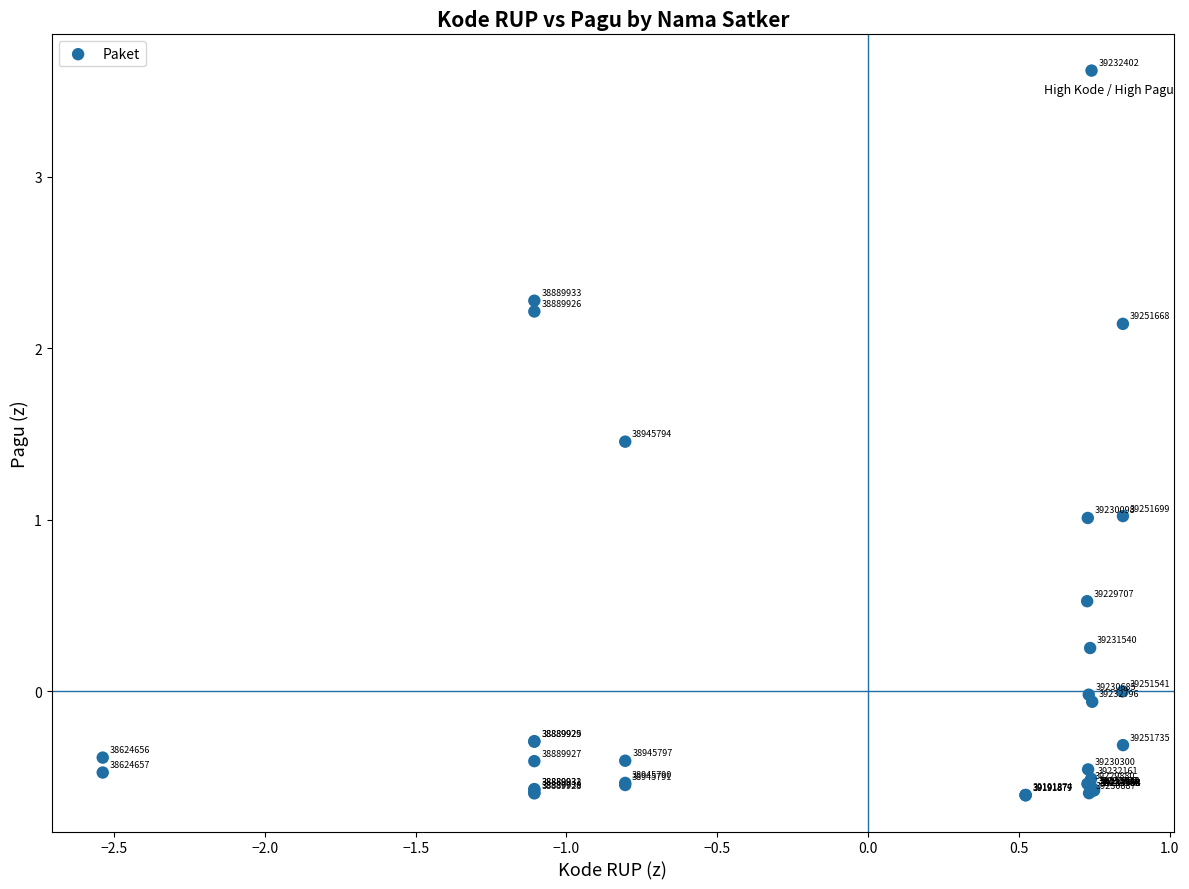

What Y value in the scatter plot is closest to 1?

1.0